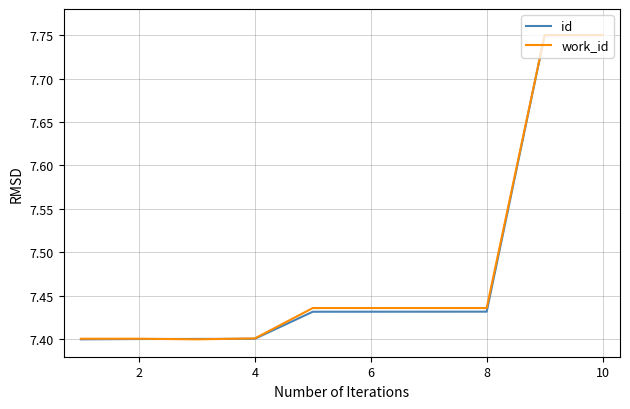

Does the chart have visible grid lines?

Yes